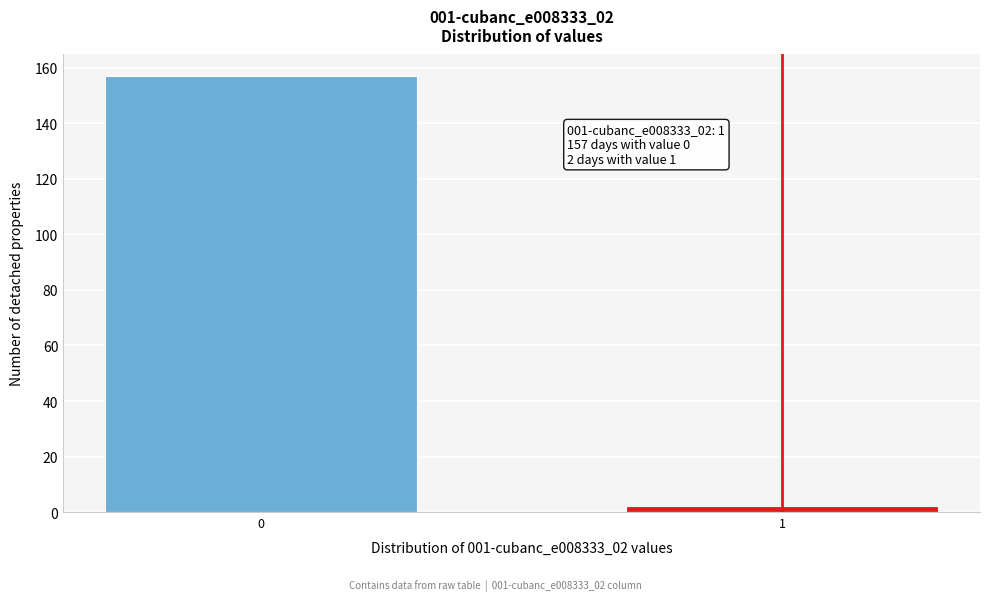

Reading left to right, list all the values displayed in this chart.

157	2